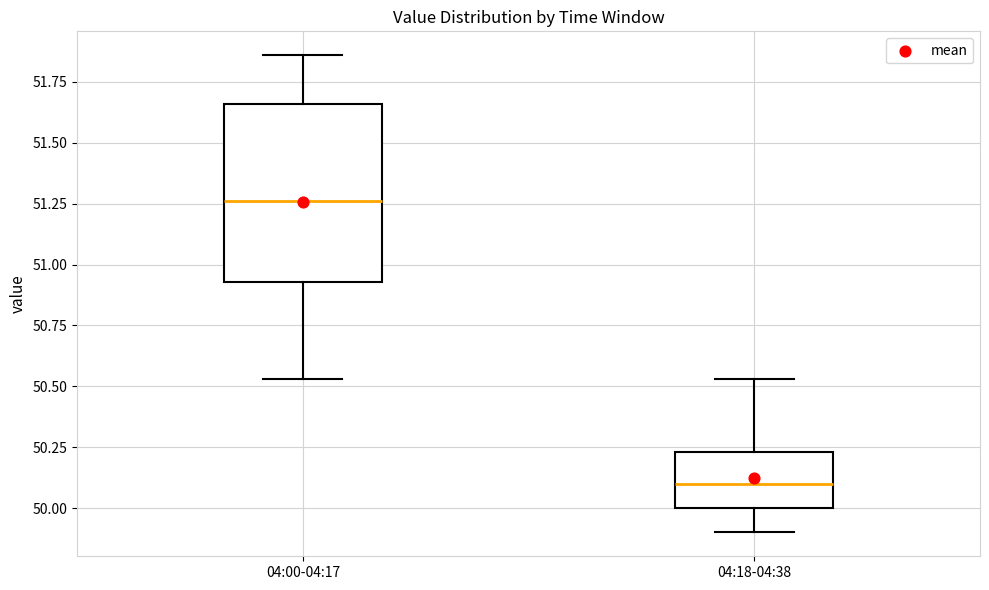

Where does the upper whisker of the box for 04:18-04:38 end on the y-axis? The values are not printed on the chart, so give them approximately, as read against the axis.

50.55